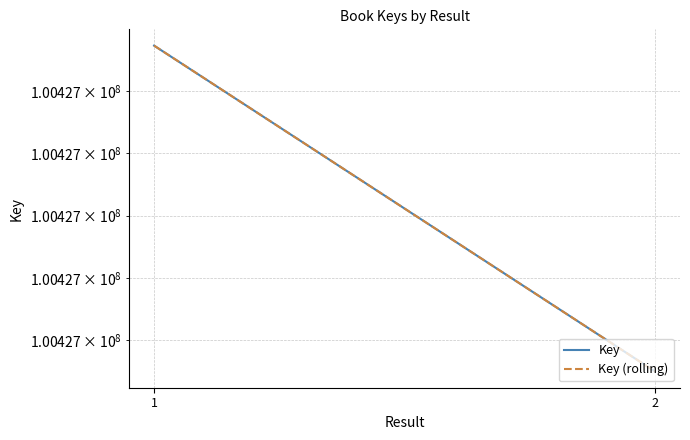

What is the smallest value displayed?

100426750